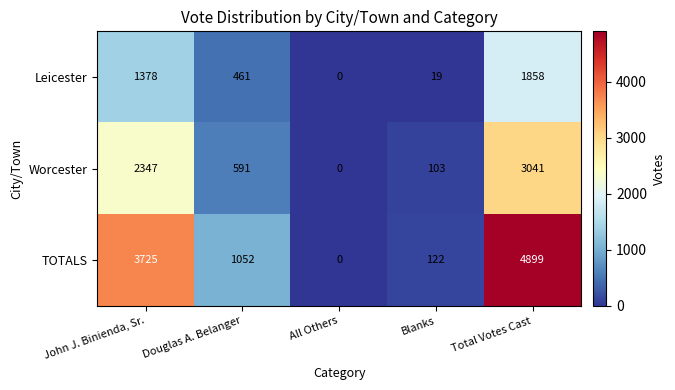

What is the total value across all series at John J. Binienda, Sr.?

7450